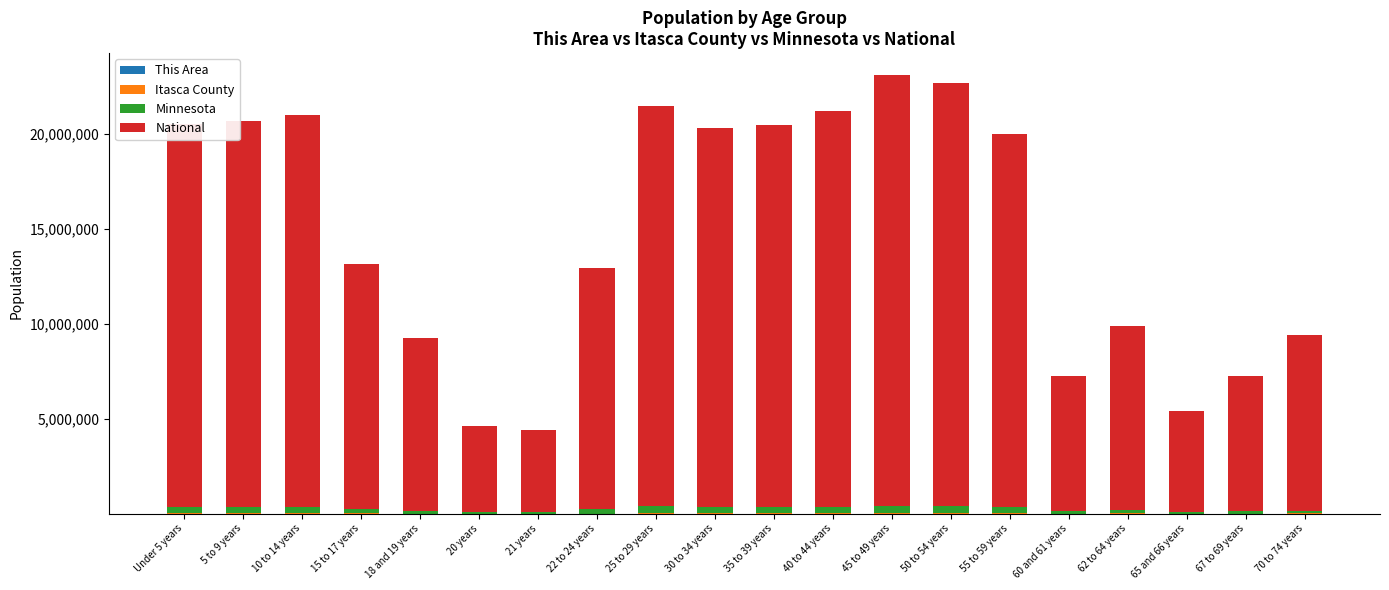

The Minnesota series shows 355504 at Under 5 years. True or false?

True